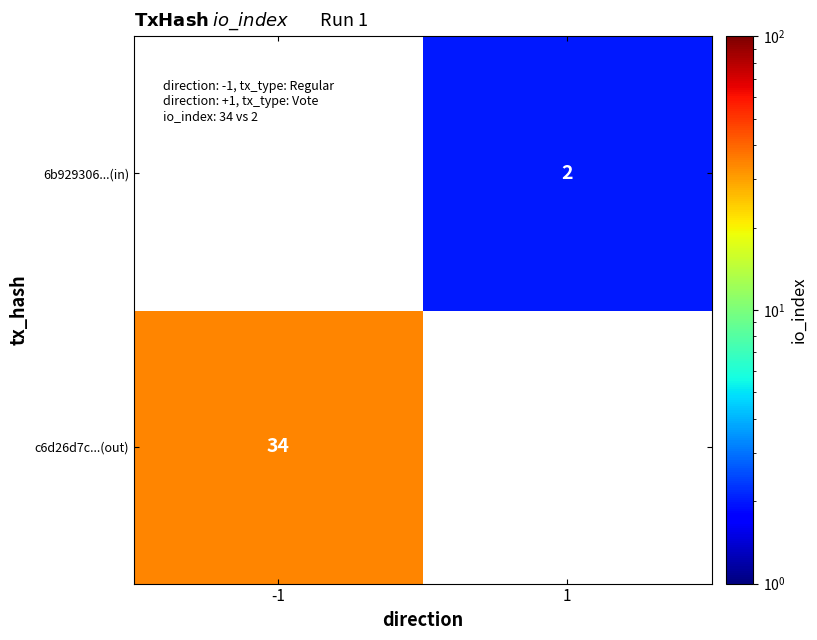

What is the smallest value displayed?

2.0